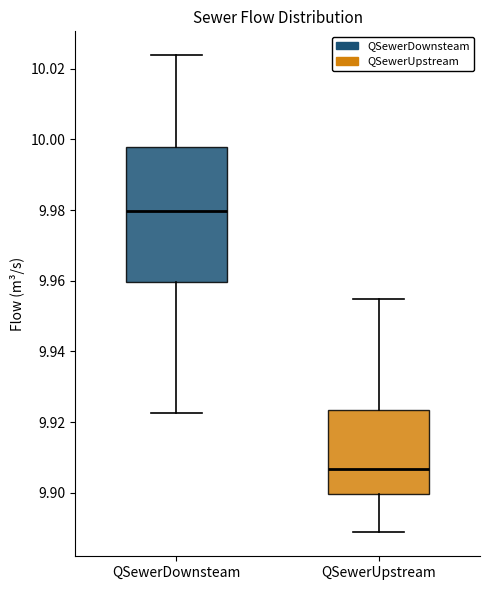

Where is the upper edge of the box for QSewerUpstream on the y-axis? The values are not printed on the chart, so give them approximately, as read against the axis.

9.924